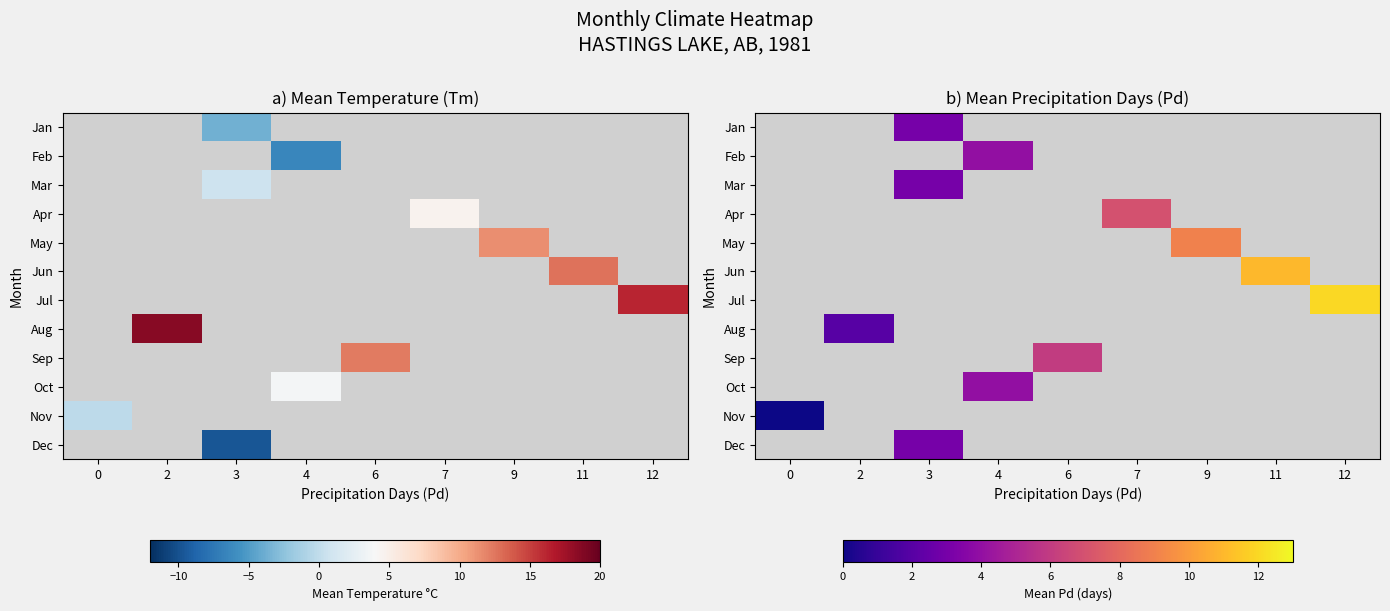

Between 9 and 12, which is larger?

12